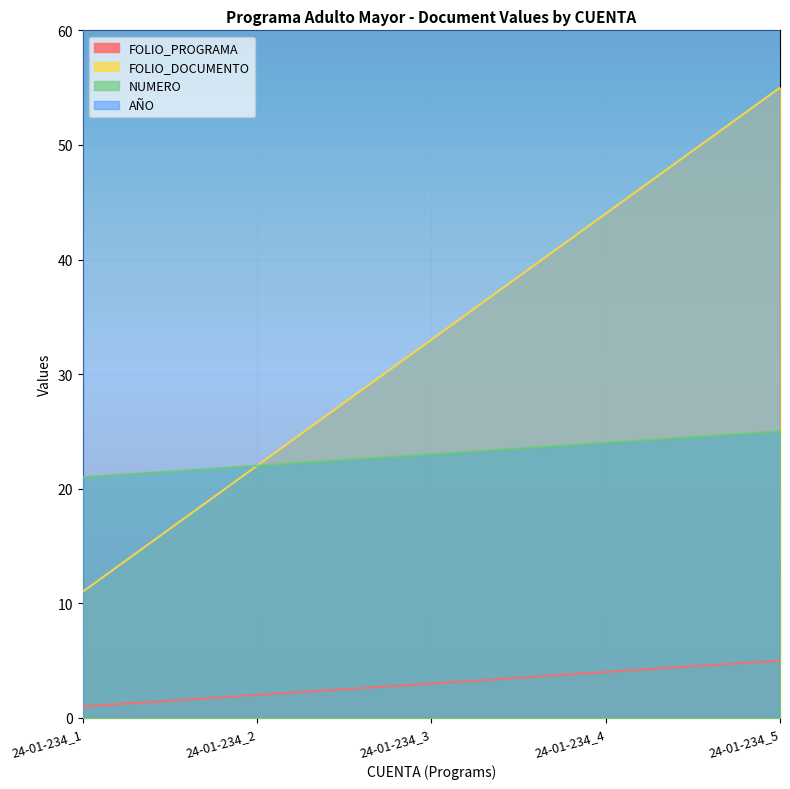

Is the value of NUMERO at 24-01-234_1 greater than the value of FOLIO_DOCUMENTO at 24-01-234_3?

No